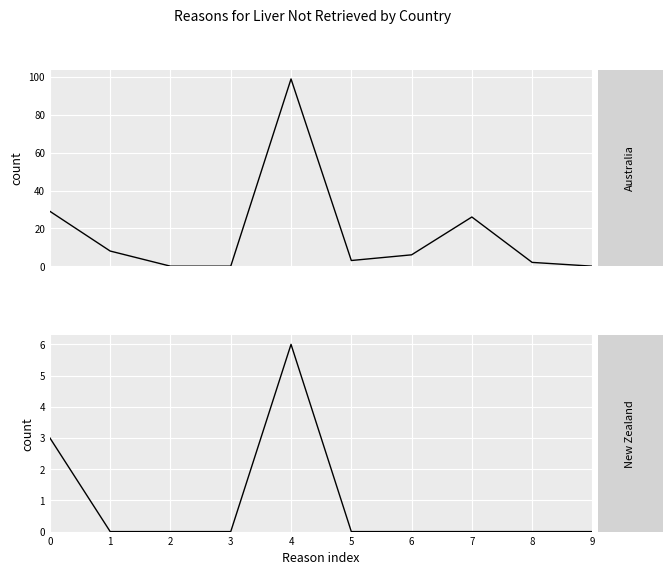

How many lines are shown in the chart?

2